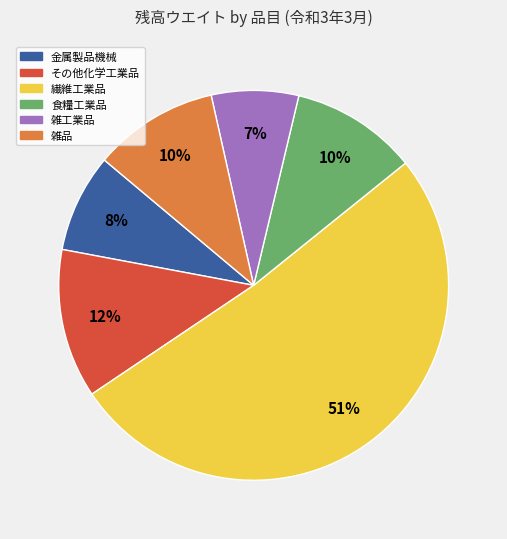

To the nearest percent, what portion does 金属製品機械 represent?

8%